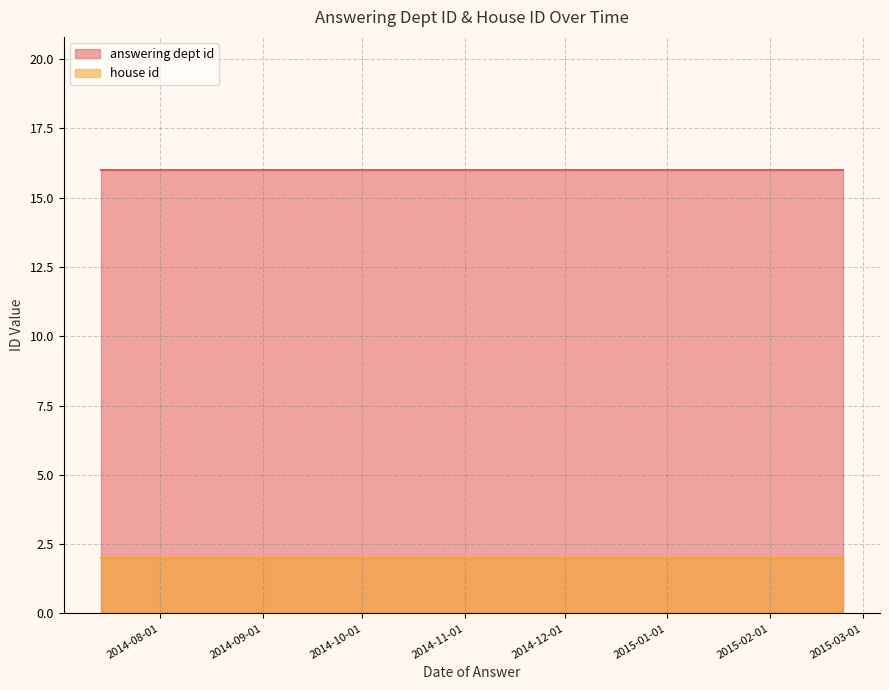

What is the value of the answering dept id point at the 2nd from the left?

16